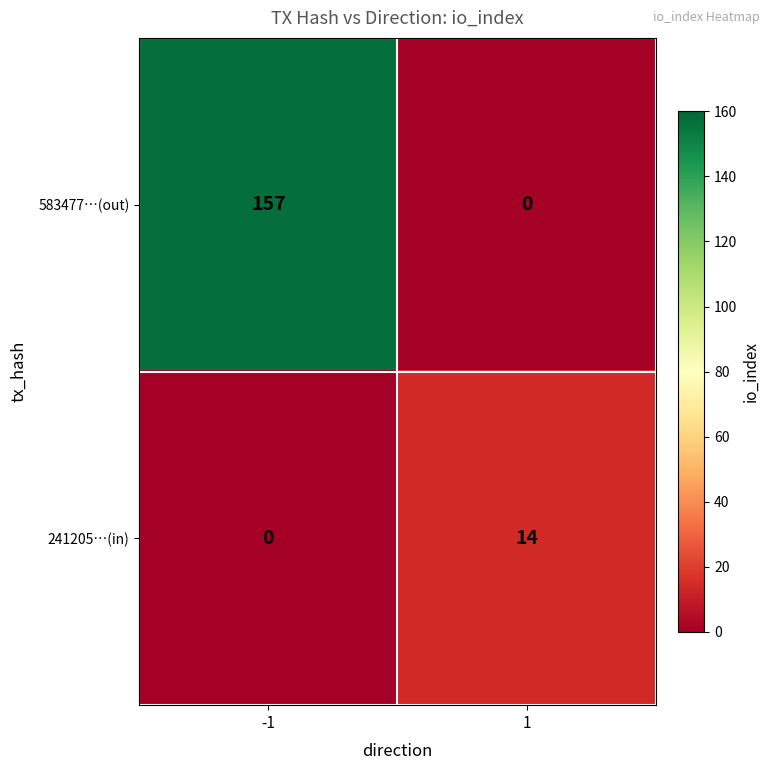

What is the total value across all series at 1?

14